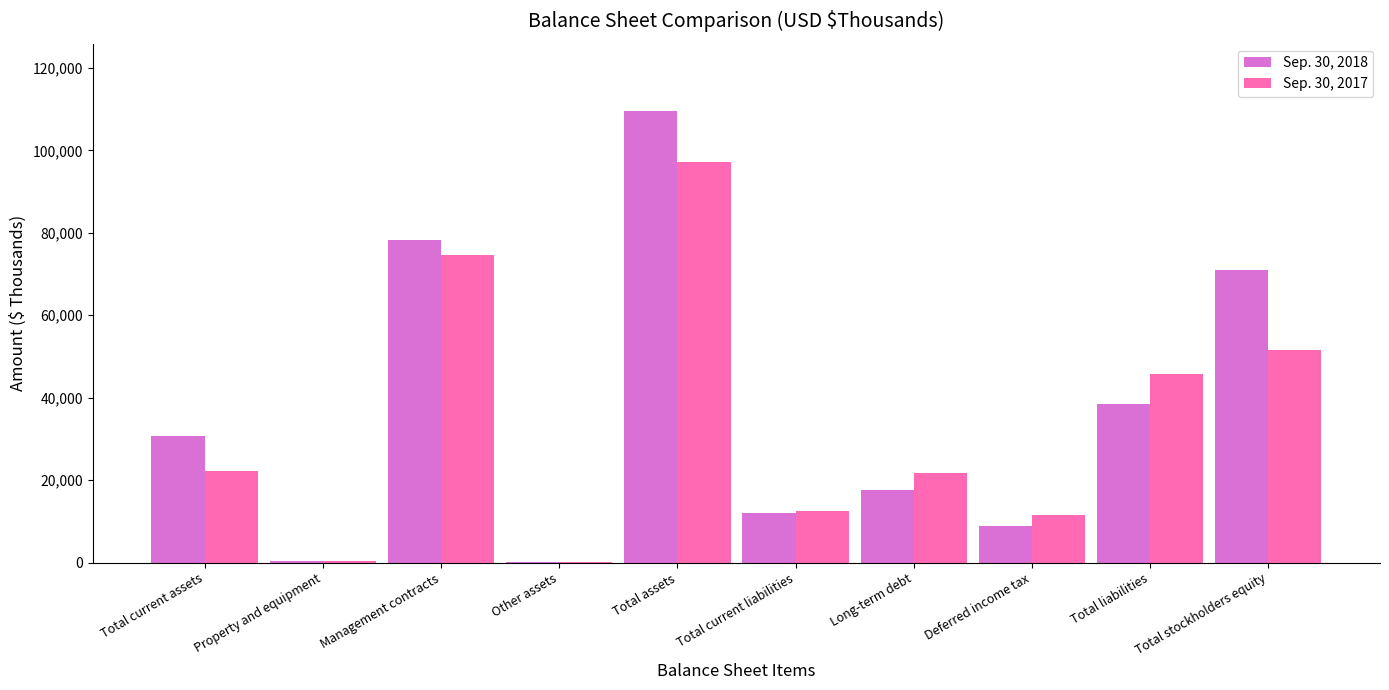

Is it true that Sep. 30, 2018 equals 78163 at Management contracts?

True